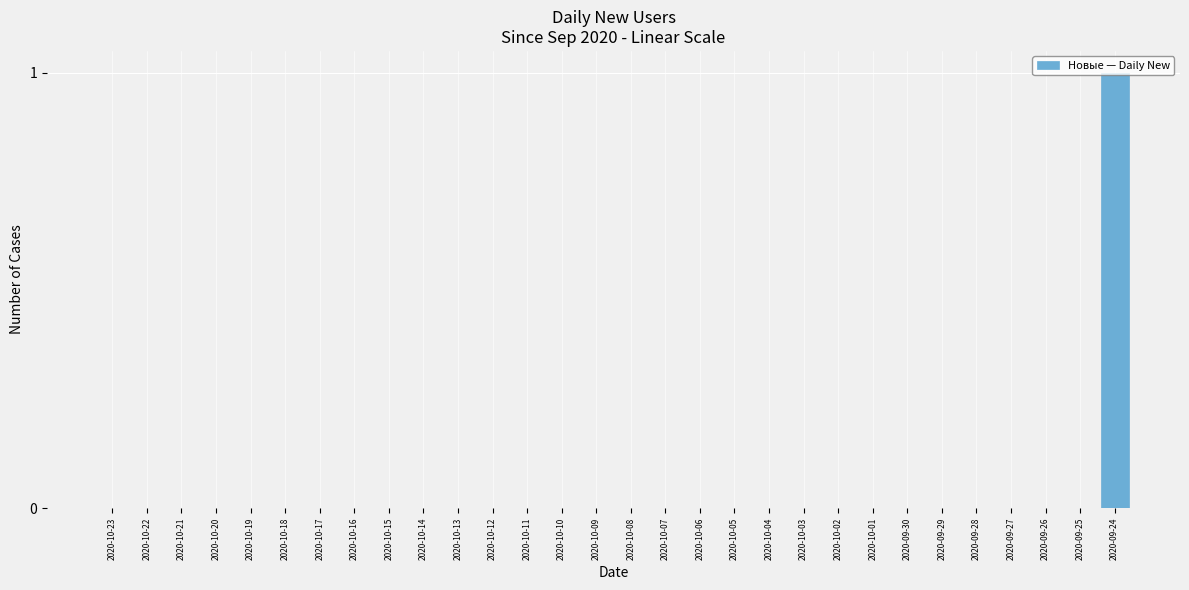

What is the maximum value shown in the chart?

1